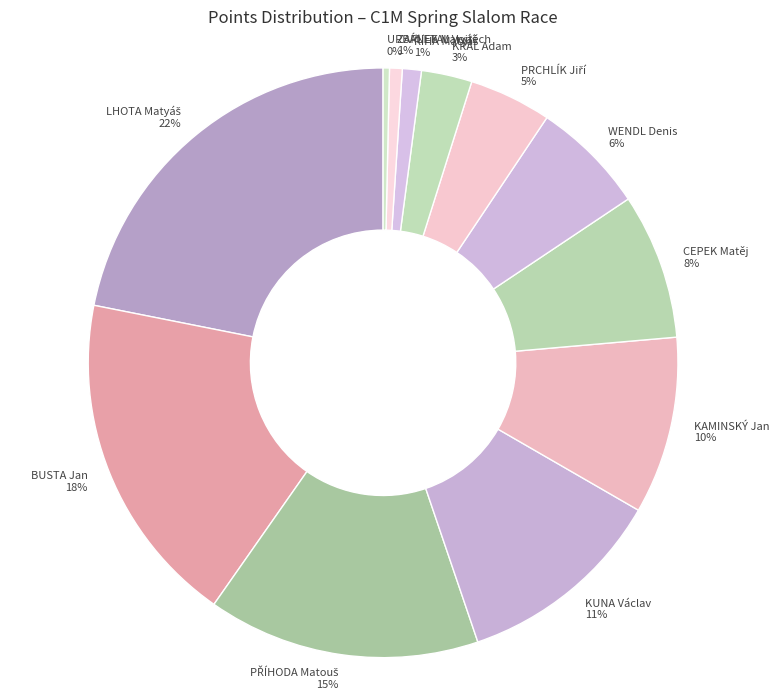

What percentage is the ZAPLETAL Vojtěch slice, to the nearest percent?

1%